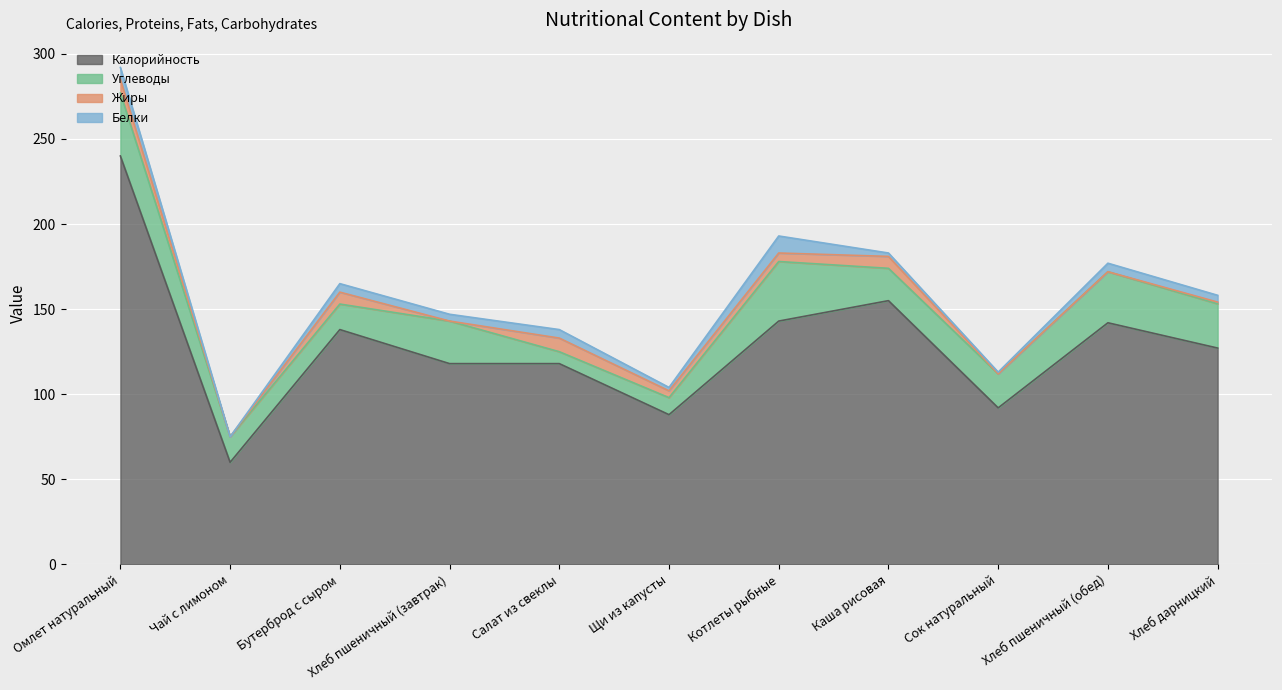

What is the approximate value of Углеводы at Хлеб пшеничный (завтрак)?

25.0